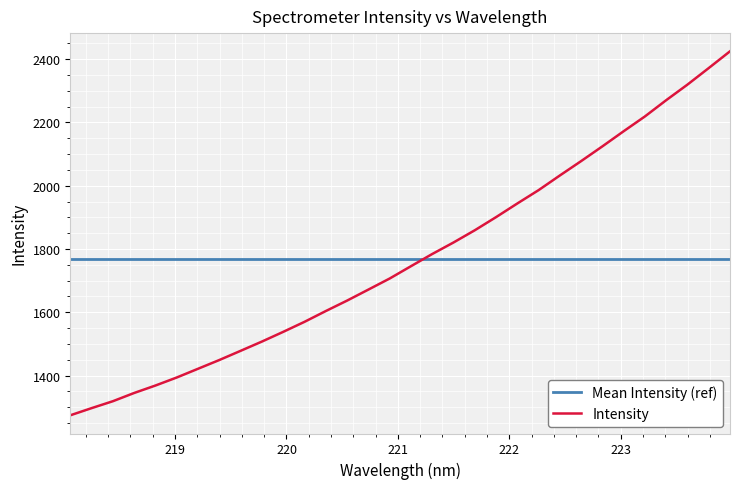

Which series has the largest range (max minus min)?

Intensity